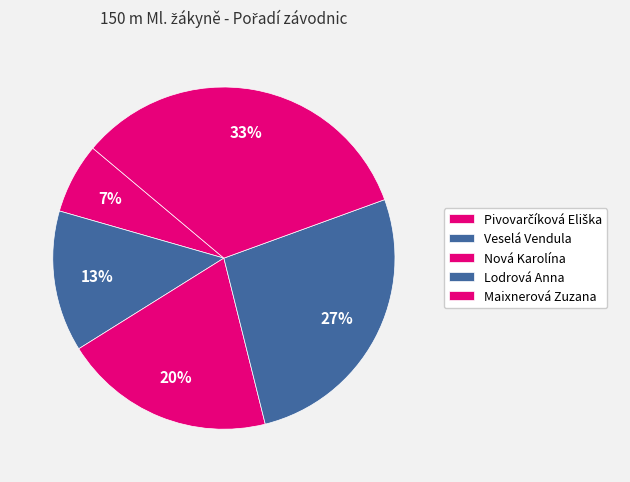

How much of the chart is everything except Veselá Vendula?

86.7%